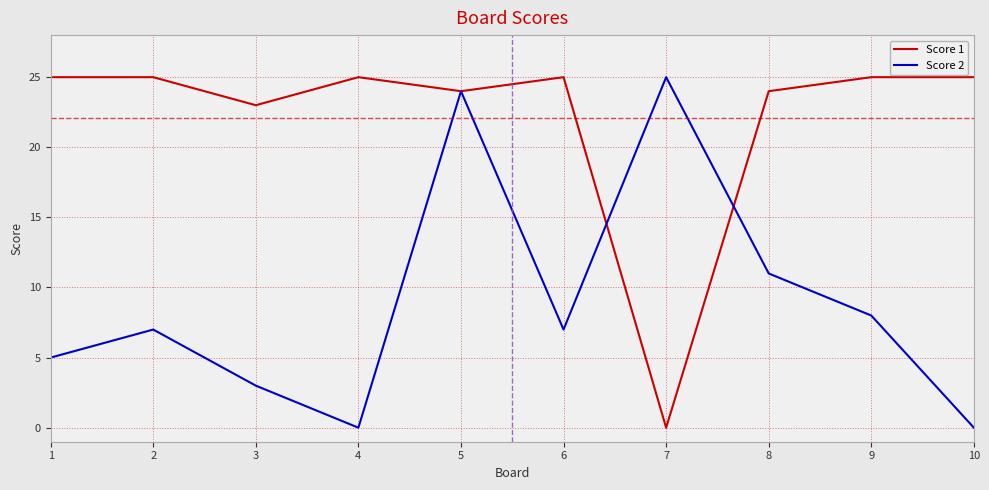

What is the greatest value displayed?

25